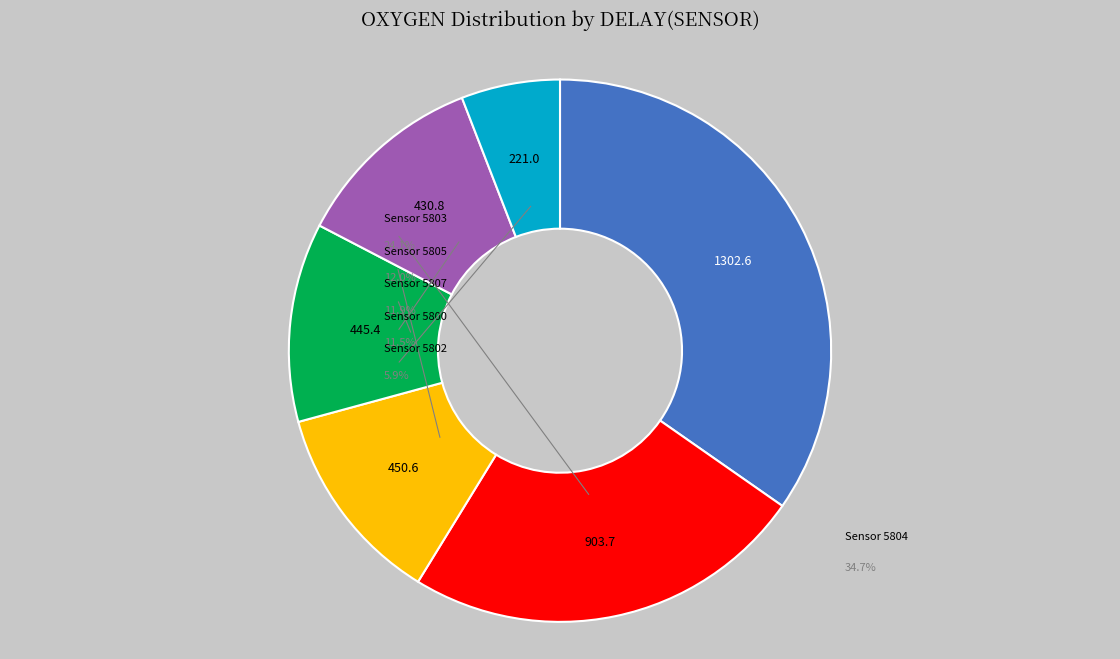

Is it true that 5800 is 6% of the pie?

True